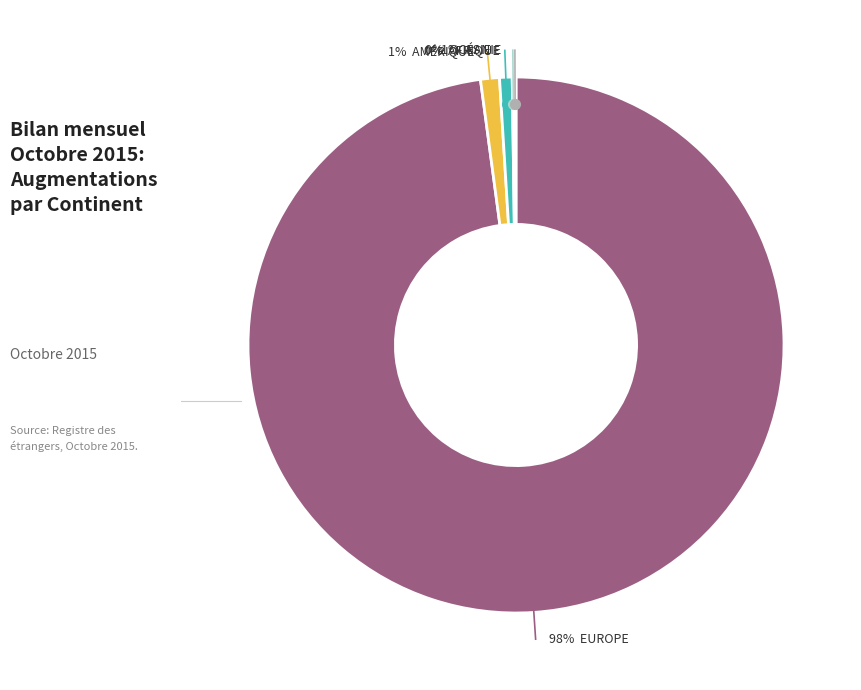

Is there a majority slice in this chart?

Yes